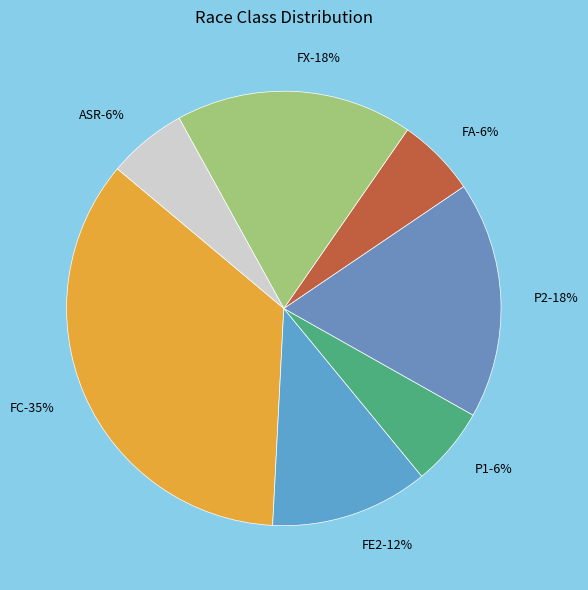

To the nearest percent, what portion does ASR represent?

6%